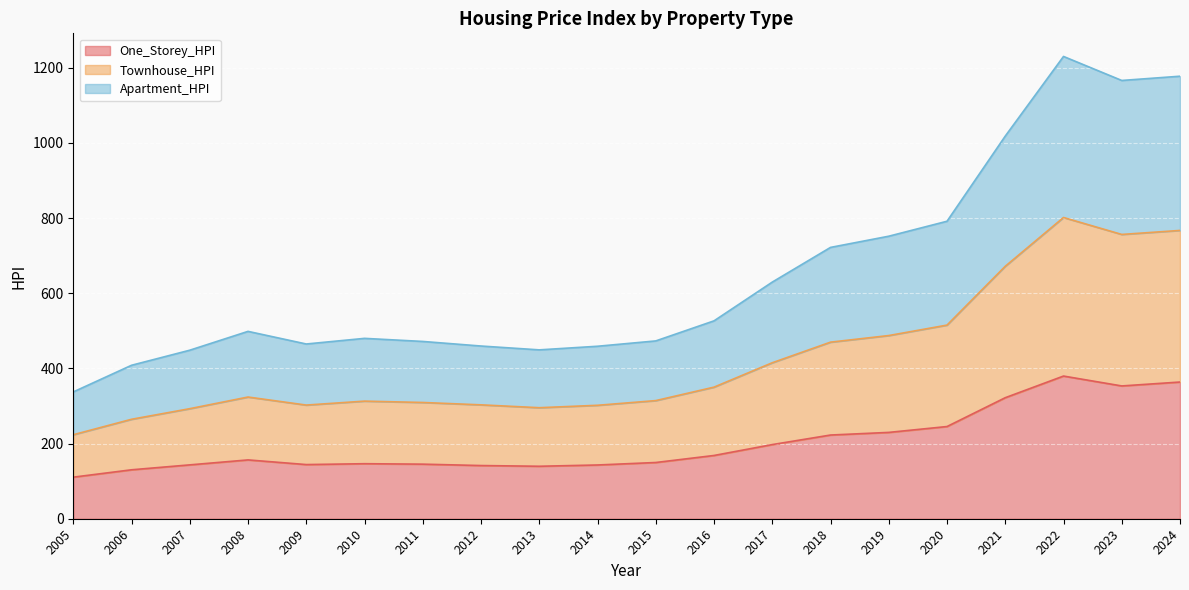

How many data points in One_Storey_HPI are less than 156?

10